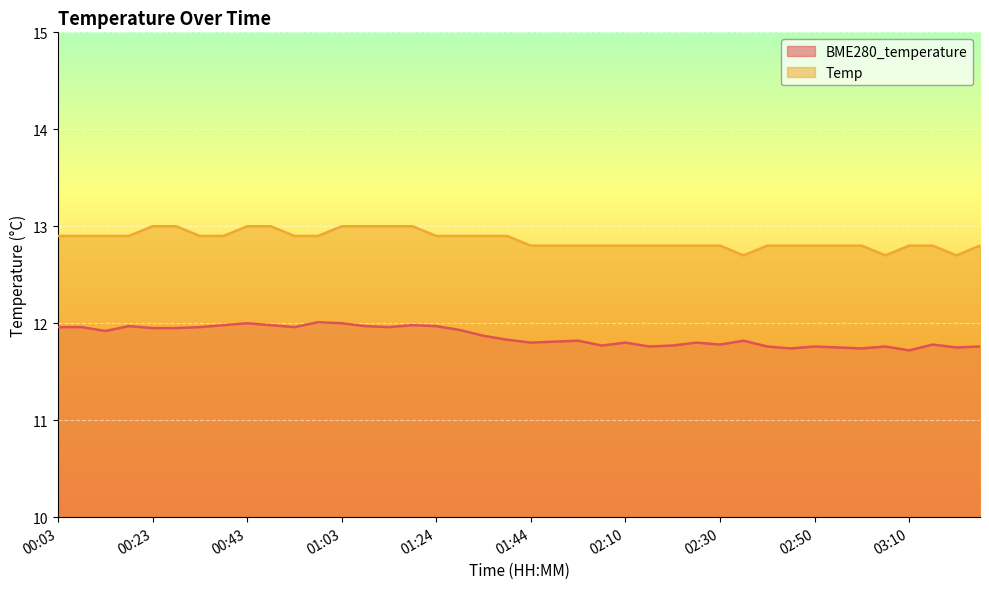

True or false: Temp has more than 0 interior local peaks.

False